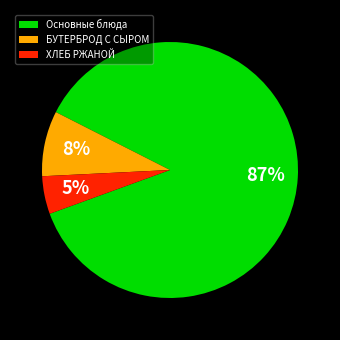

To the nearest percent, what portion does БУТЕРБРОД С СЫРОМ represent?

8%